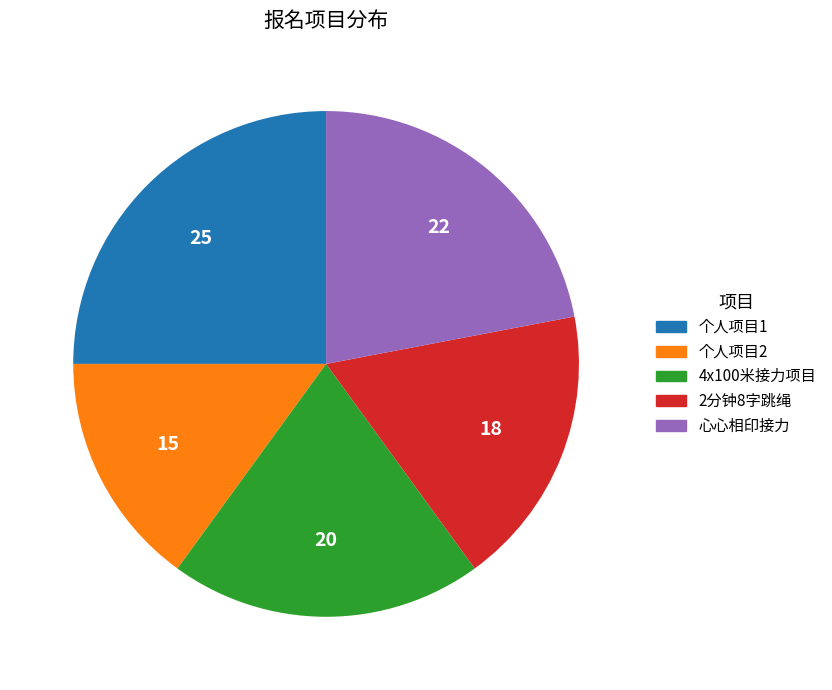

What is the largest slice in the pie chart?

个人项目1